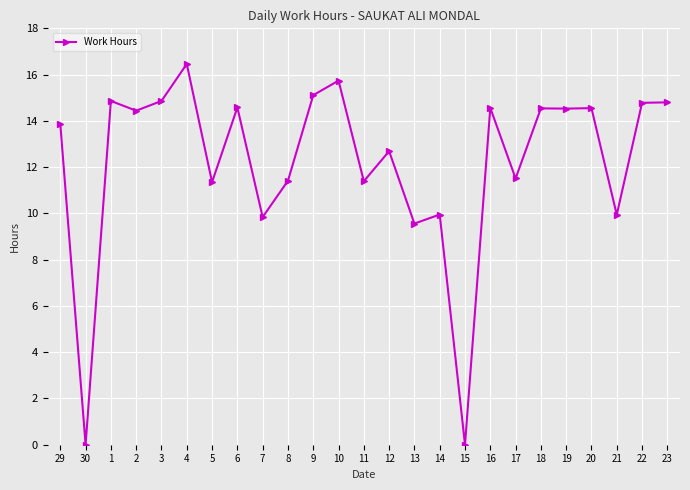

What is the label of the 18th point from the left?

16